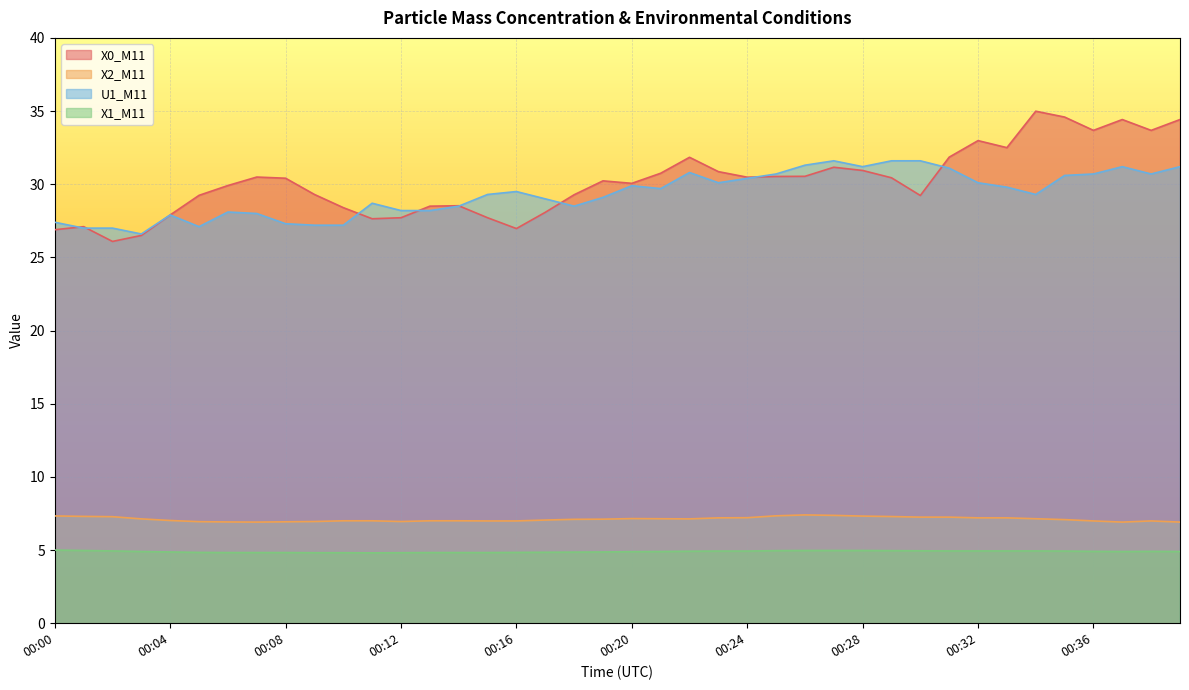

What is the spread (max minus min) of values at 00:36?

28.8